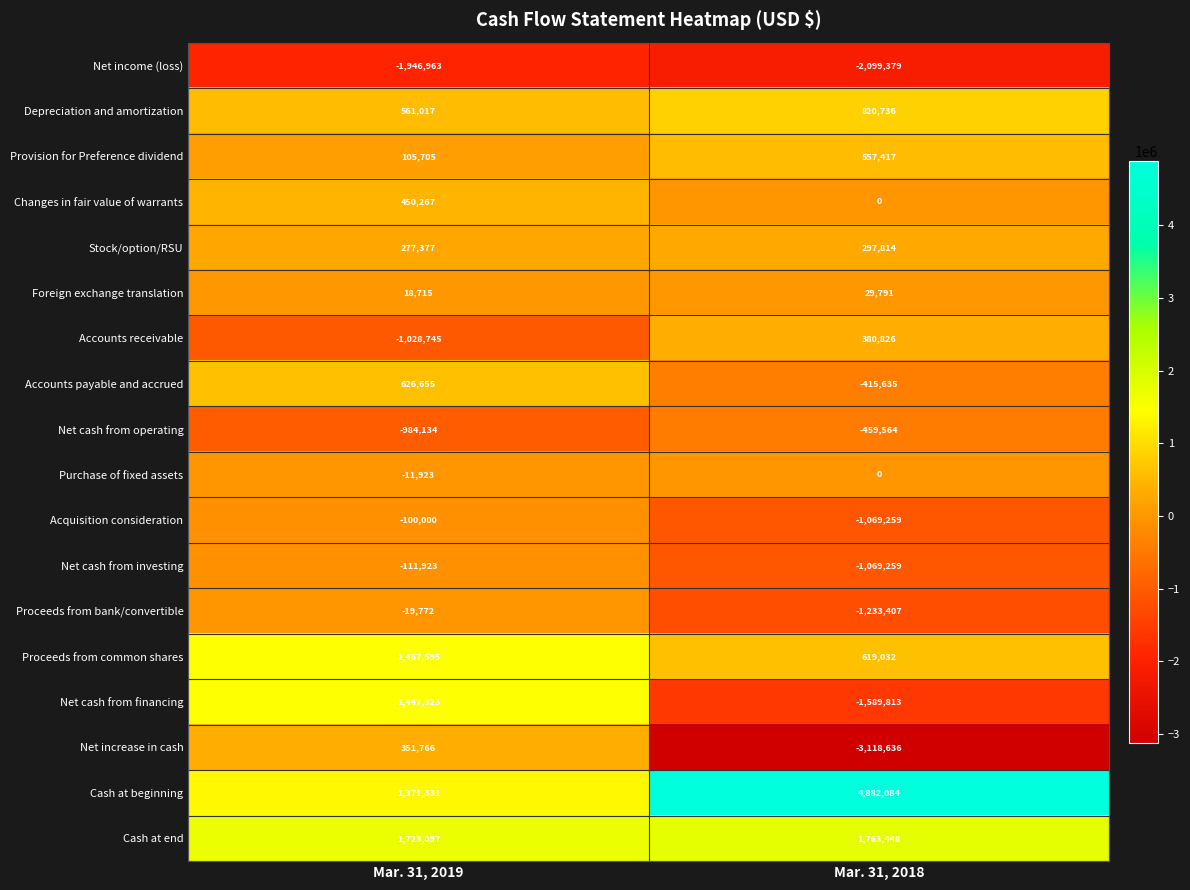

Rank the series by their maximum value, from lowest to highest.

Net income (loss), Net cash from operating, Net cash from investing, Acquisition consideration, Proceeds from bank/convertible, Purchase of fixed assets, Foreign exchange translation, Stock/option/RSU, Net increase in cash, Accounts receivable, Changes in fair value of warrants, Provision for Preference dividend, Accounts payable and accrued, Depreciation and amortization, Net cash from financing, Proceeds from common shares, Cash at end, Cash at beginning